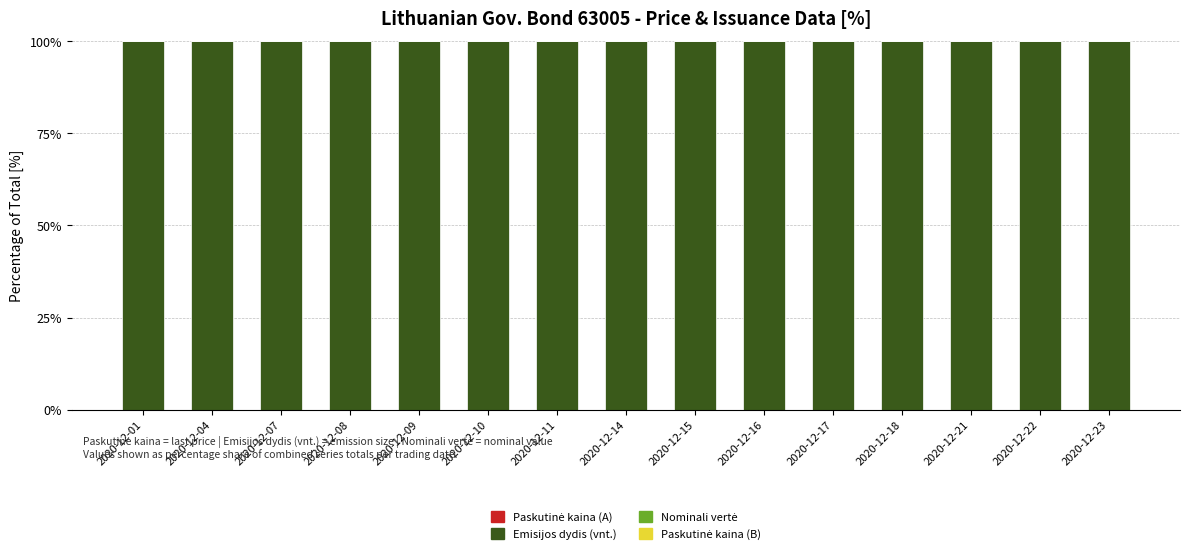

At which label is Emisijos dydis (vnt.) closest to 99?

2020-12-01